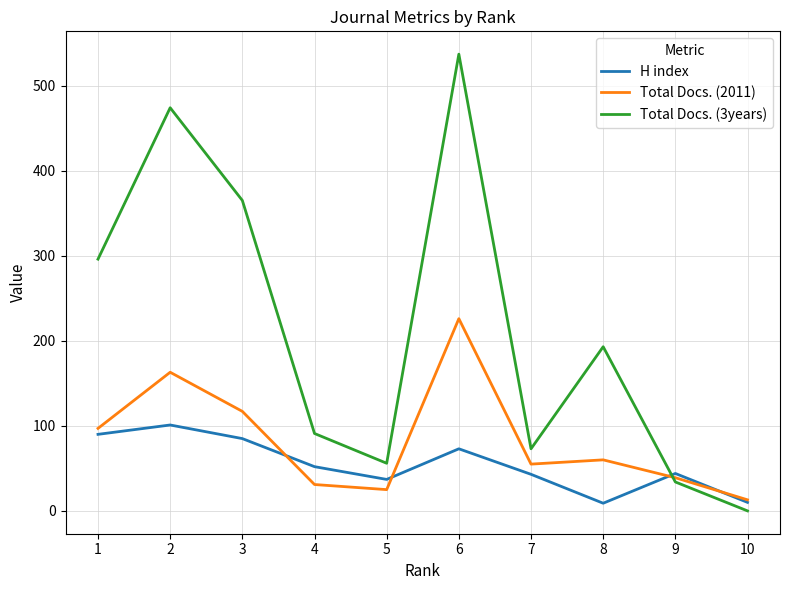

The value of Total Docs. (2011) at 5 is 25. True or false?

True